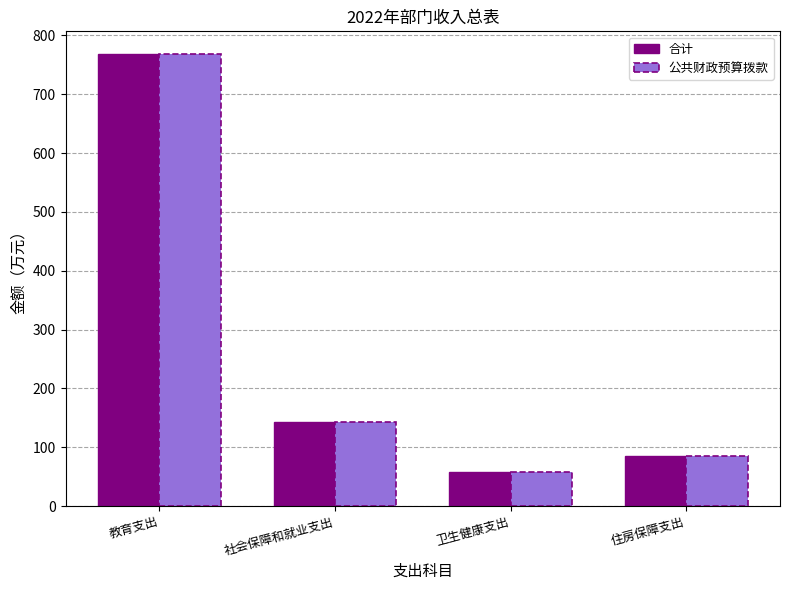

Reading right to left, list all the values displayed in this chart.

合计: 住房保障支出=85.8	卫生健康支出=57.6	社会保障和就业支出=143.3	教育支出=768.5
公共财政预算拨款: 住房保障支出=85.8	卫生健康支出=57.6	社会保障和就业支出=143.3	教育支出=768.5